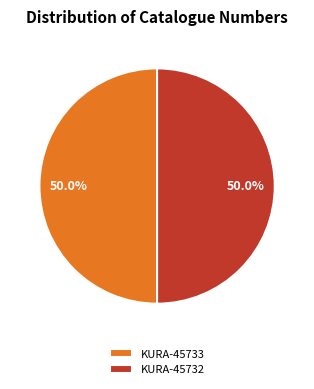

What is the ratio of the value at KURA-45732 to the value at KURA-45733?

1.0